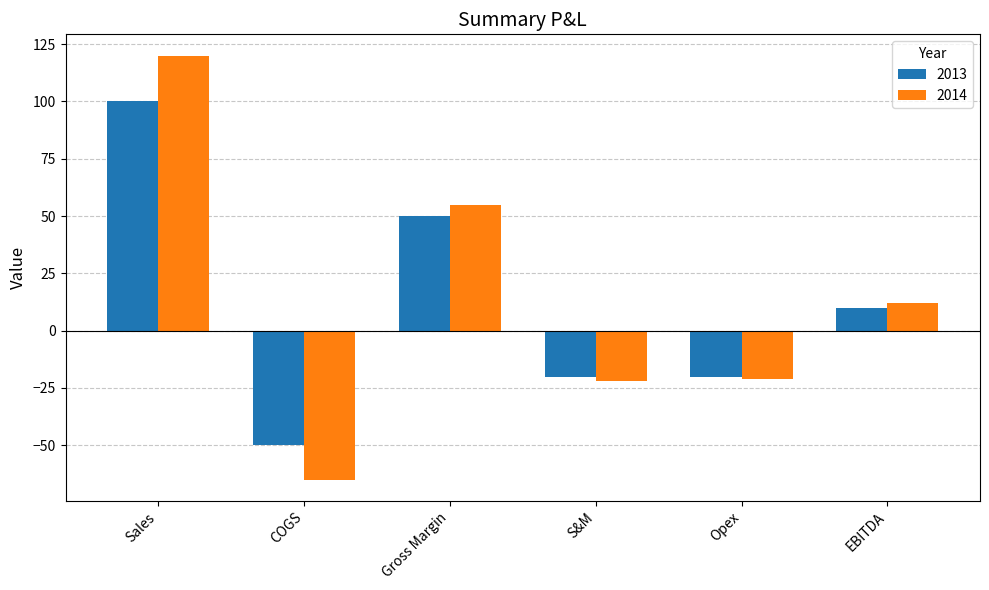

What is the spread (max minus min) of values at Gross Margin?

5